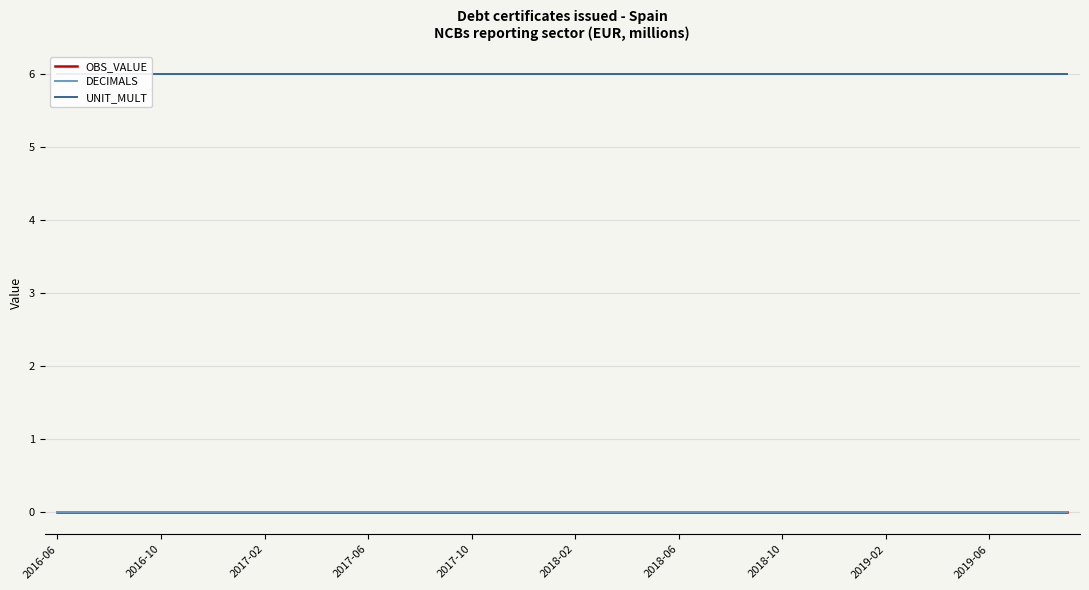

True or false: DECIMALS and OBS_VALUE cross at least once.

False